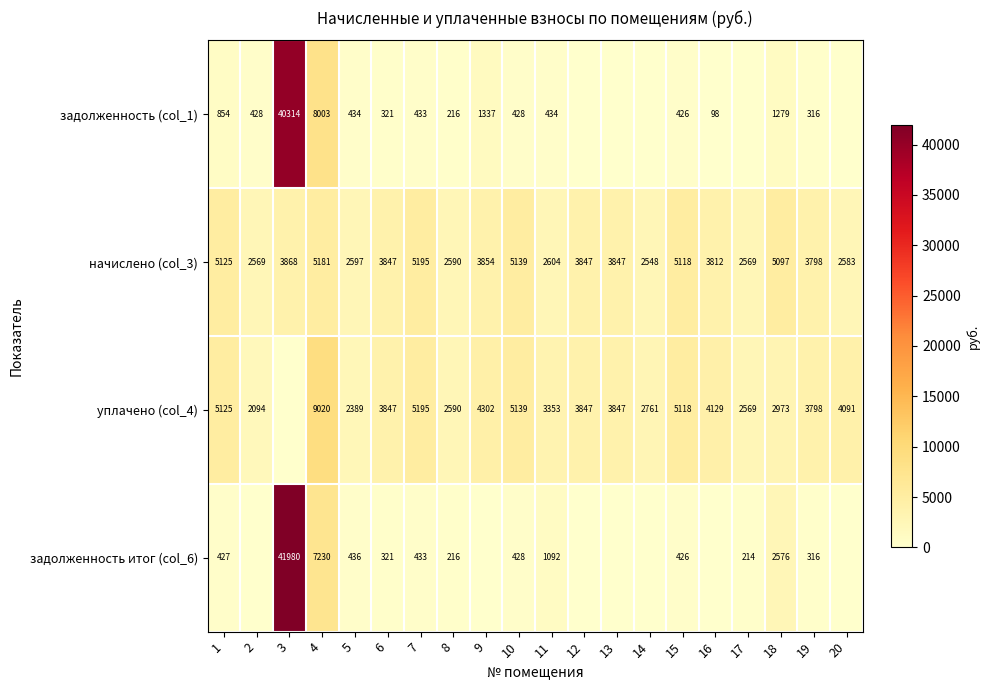

True or false: начислено (col_3) has a value of 3812 at 16.

True